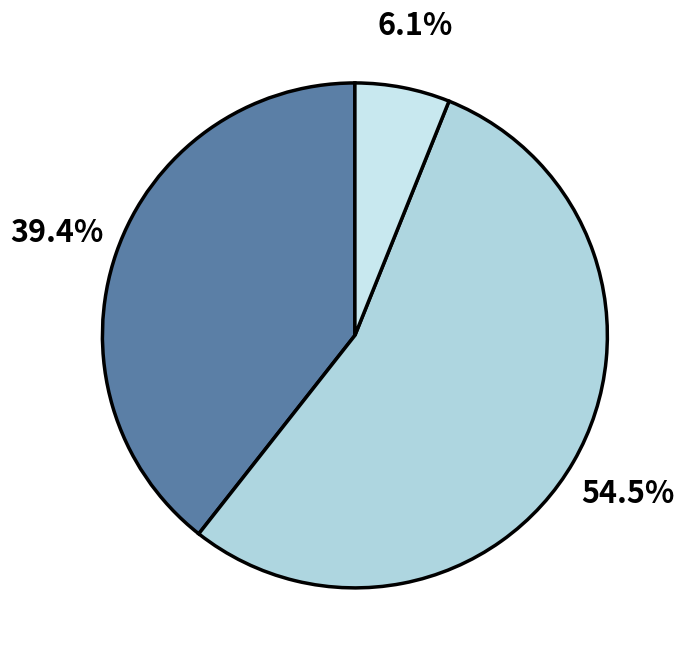

How many segments does this pie chart have?

3